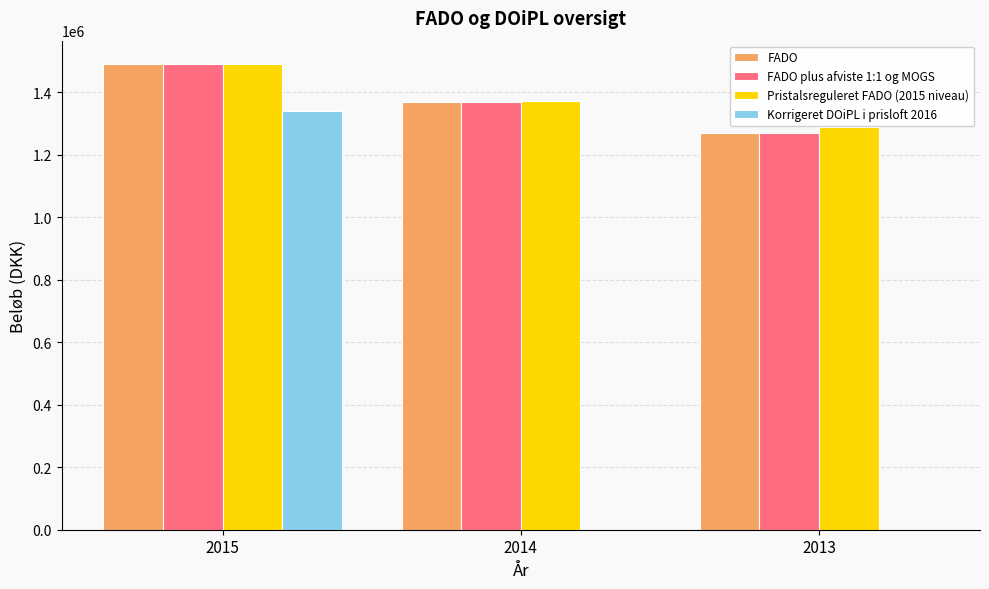

Is it true that FADO equals 1490860.0 at 2015?

True